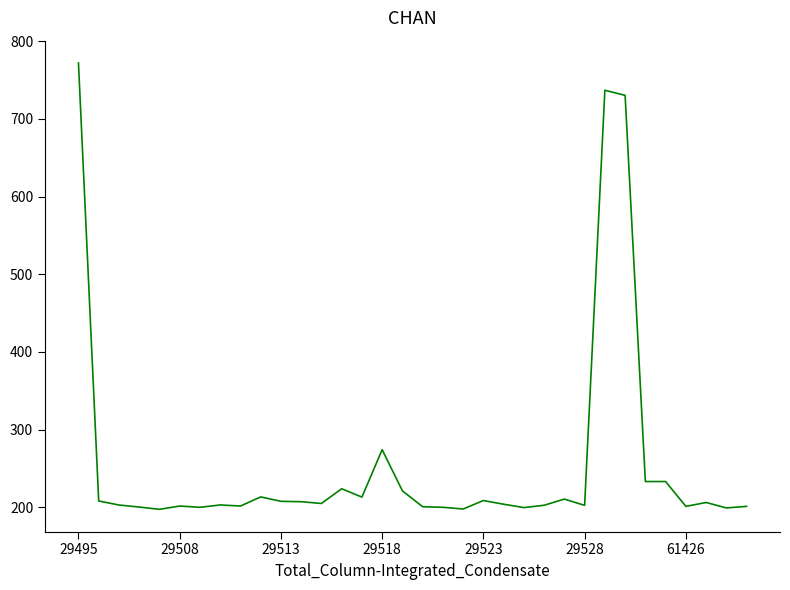

What is the smallest value displayed?

197.2